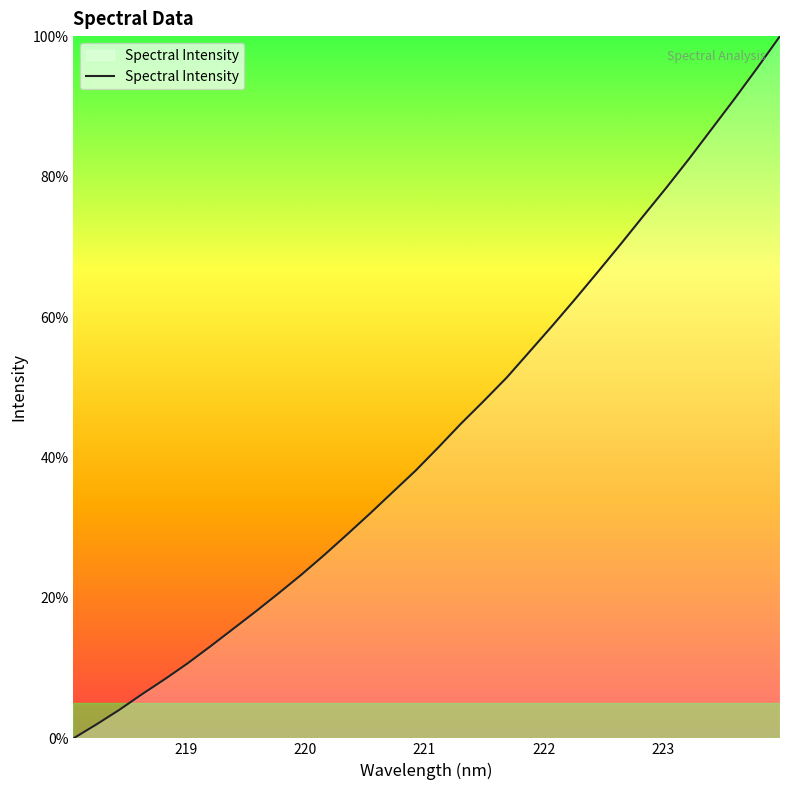

What is the maximum value shown in the chart?

100.0